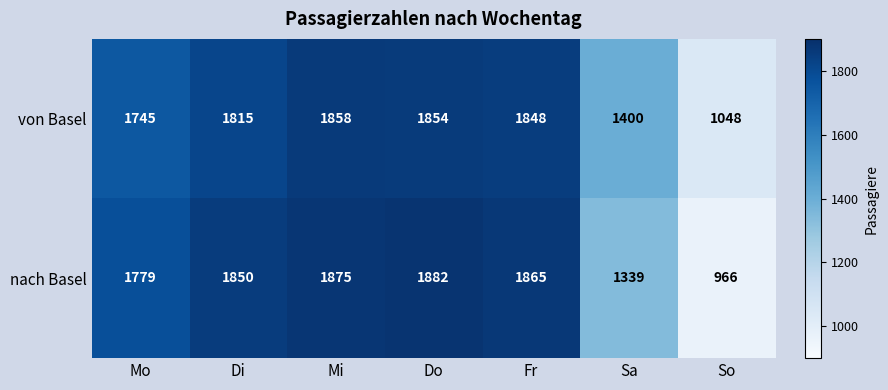

Where is nach Basel nearest to the value 1424?

Sa